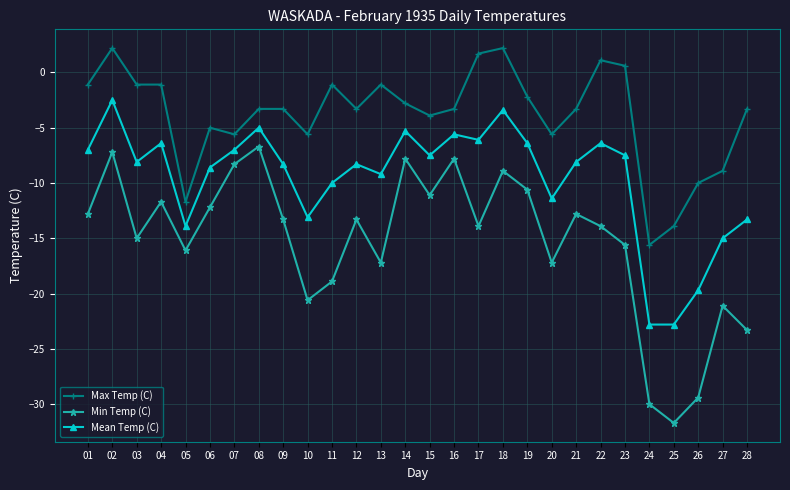

Where does the Min Temp (C) series first go above -13?

01